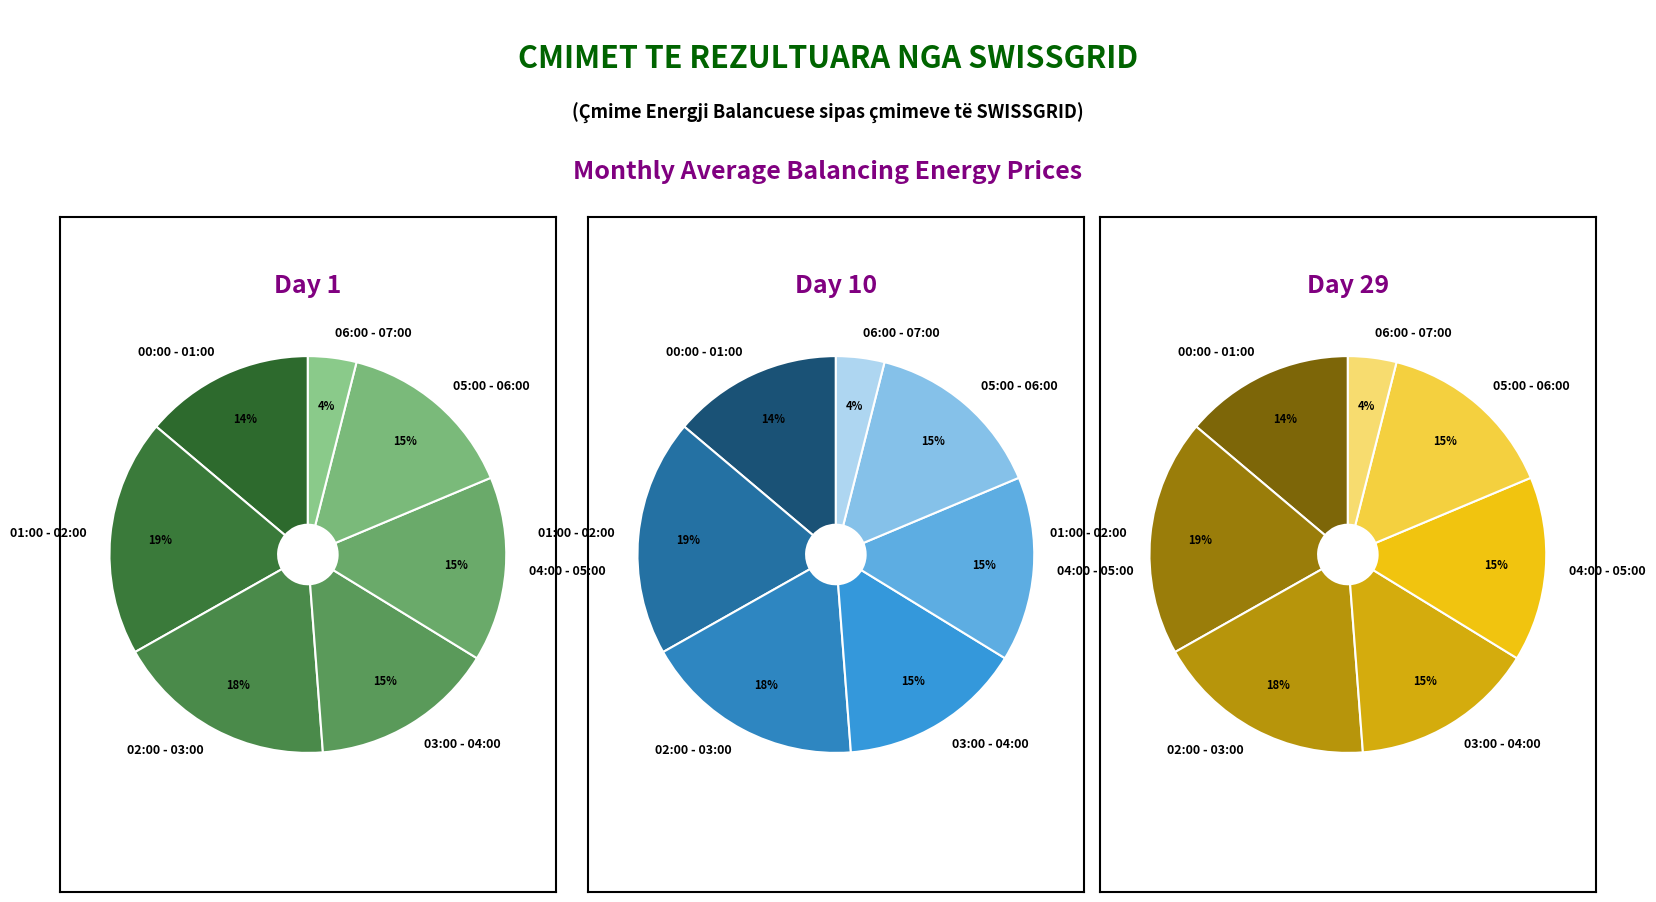

Is the sum of 06:00 - 07:00 and 00:00 - 01:00 greater than half?

No